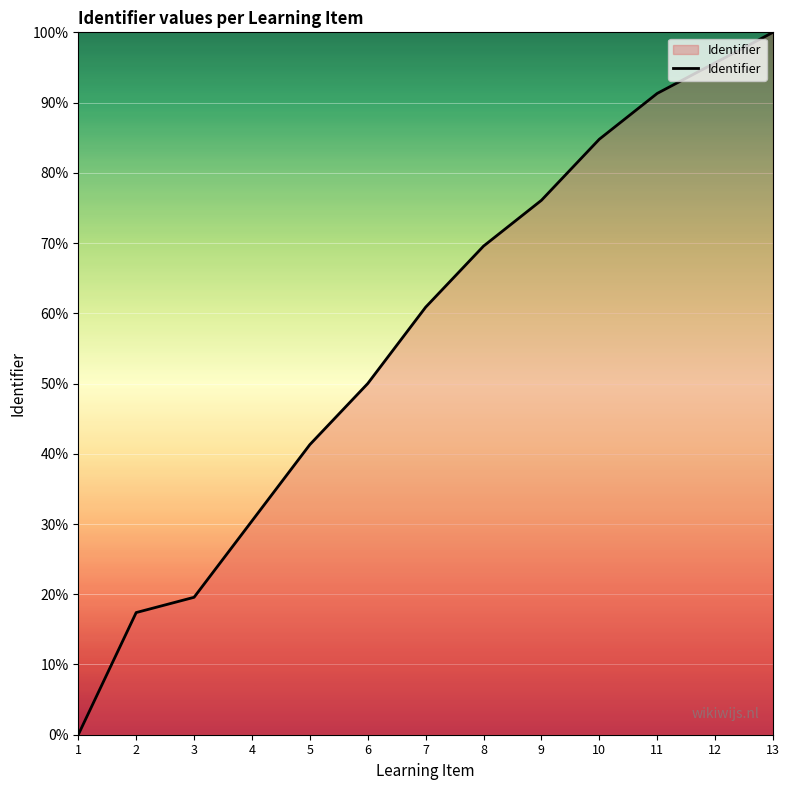

What is the change in value from 4 to 8?

+39.1